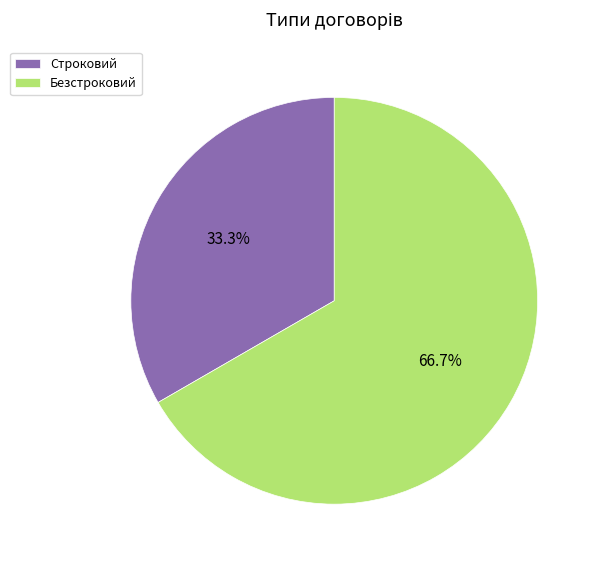

True or false: Безстроковий accounts for 67% of the total.

True